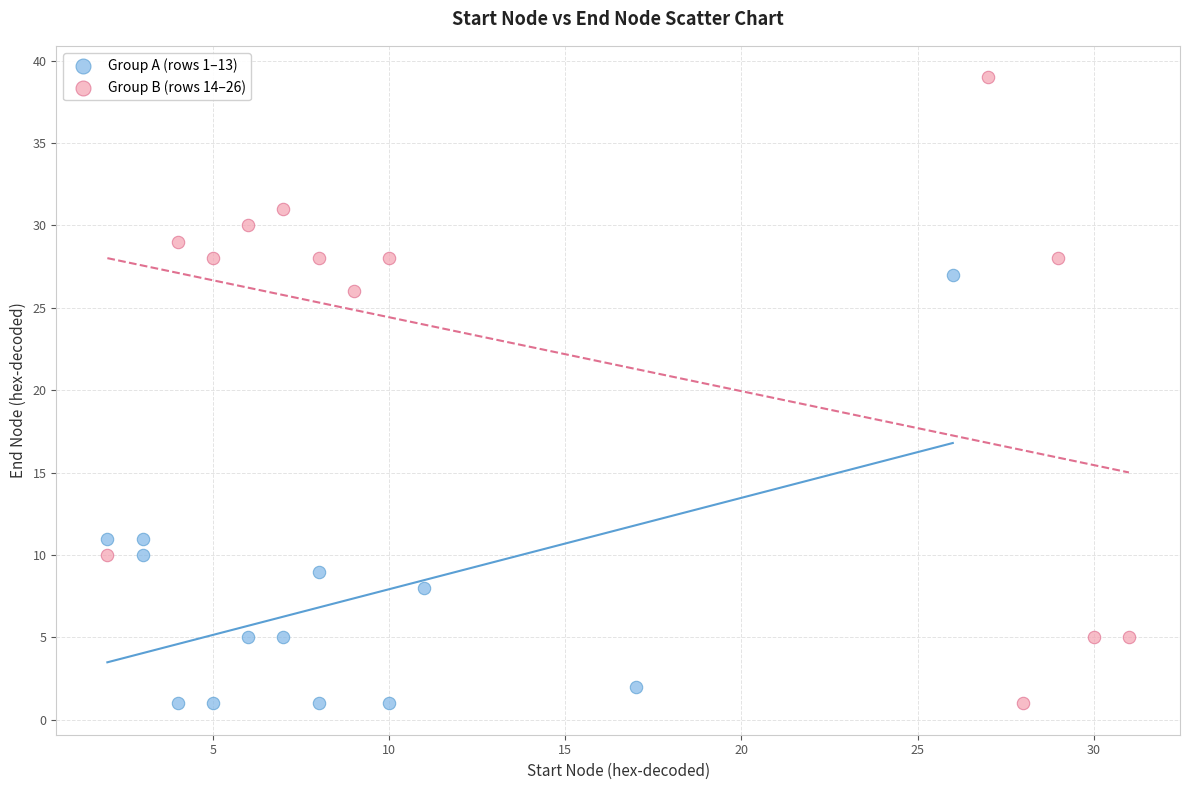

Which series contains the highest Y value?

Group B (rows 14–26)